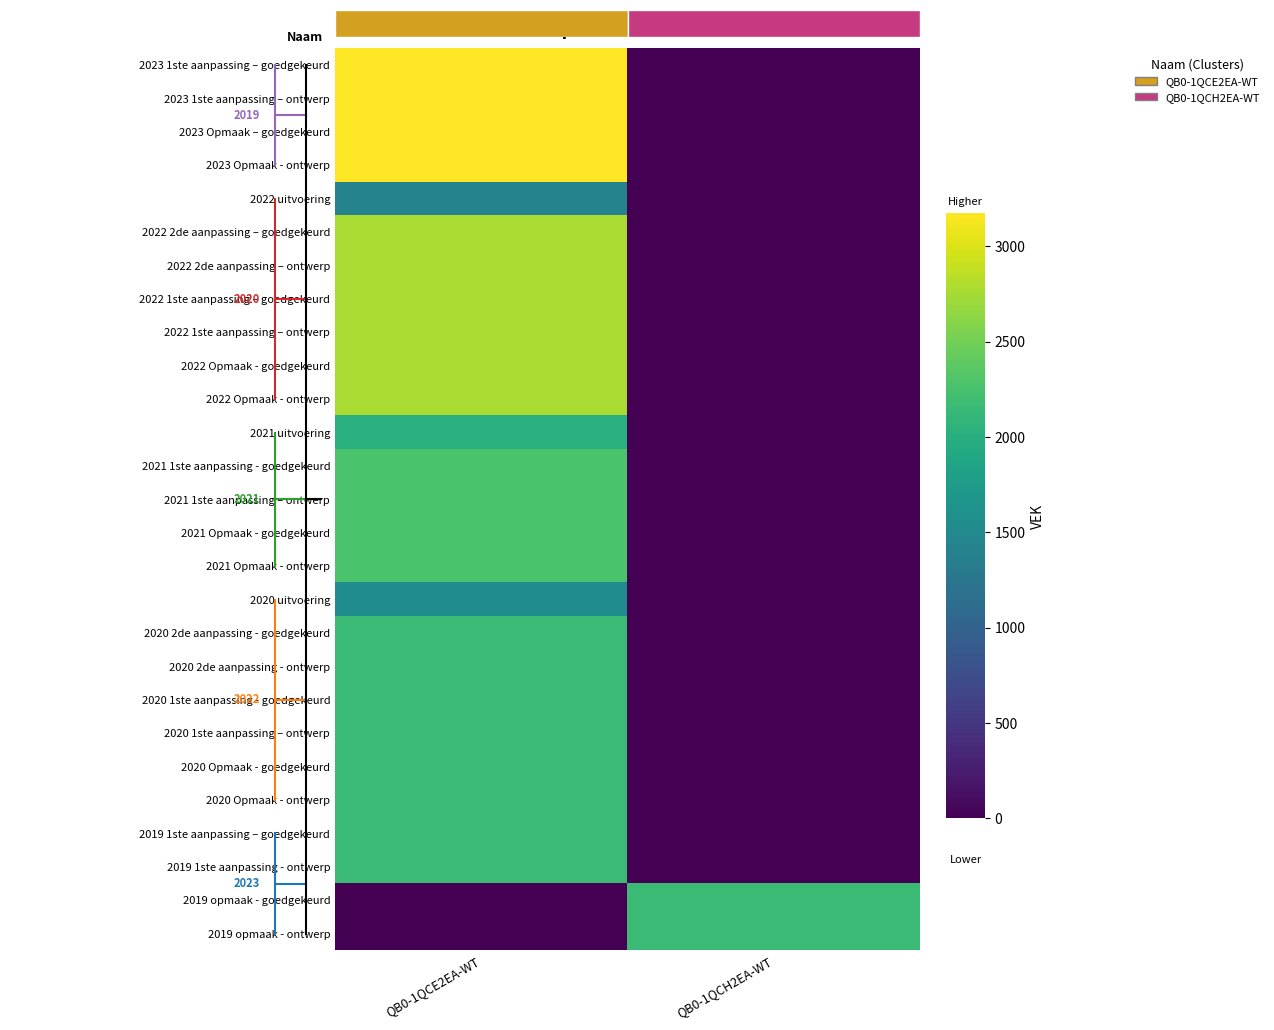

What is the difference between the highest and lowest values at QB0-1QCH2EA-WT?

2165